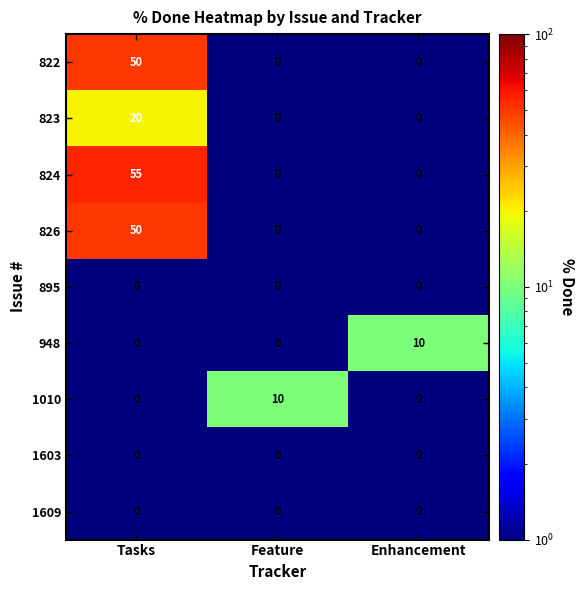

How many 1010 values are between 0 and 10?

3